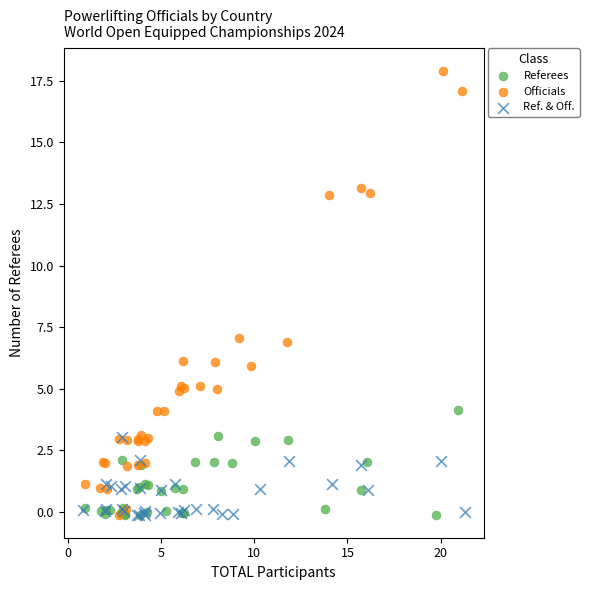

Which series has the largest Y range (max minus min)?

Officials